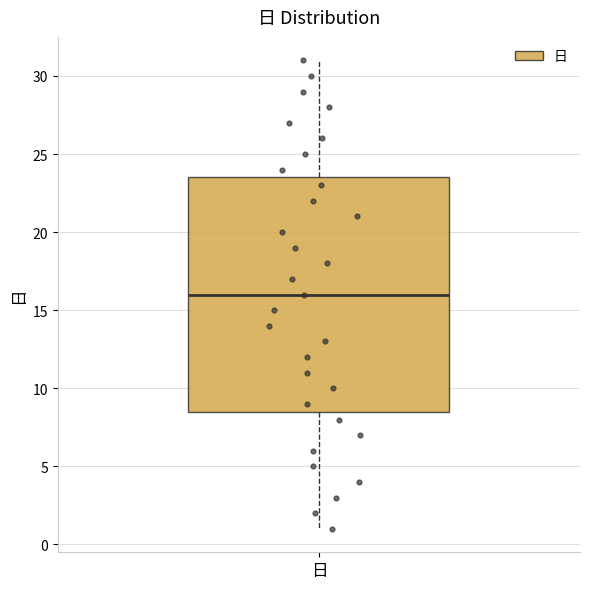

Transcribe this box plot: give where the median line is, the range the box spans, and where the two whiskers end, as read against the y-axis. The values are not printed on the chart, so give them approximately, as read against the axis.

median 16.0, box 8.5 to 23.5, whiskers 1.0 to 31.0